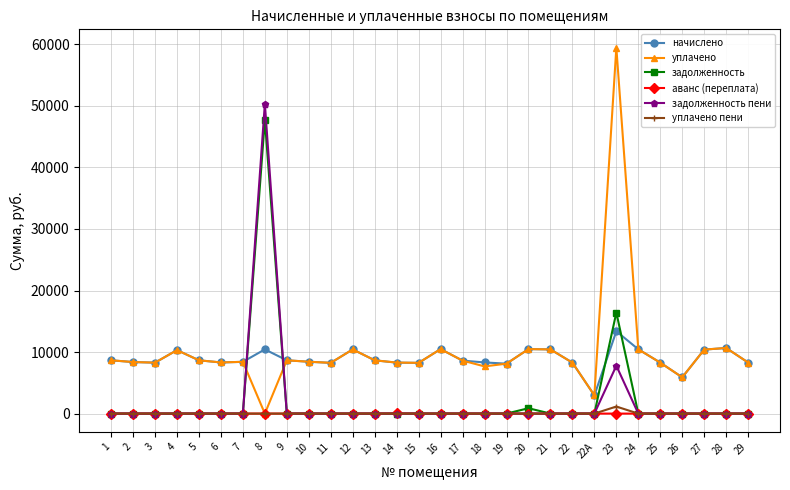

How many data points in аванс (переплата) are above 0?

1